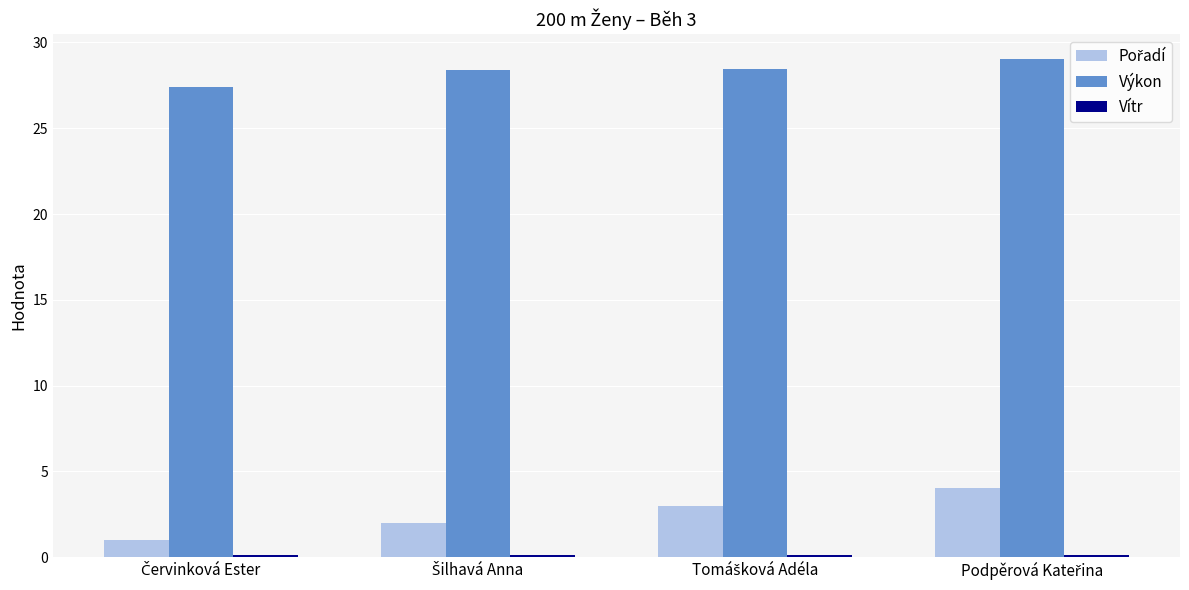

Which series has the largest total across all categories?

Výkon